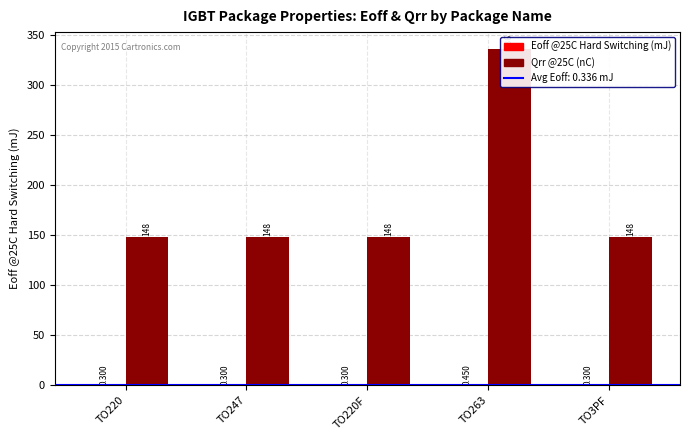

At which category is the sum across all series the highest?

TO263